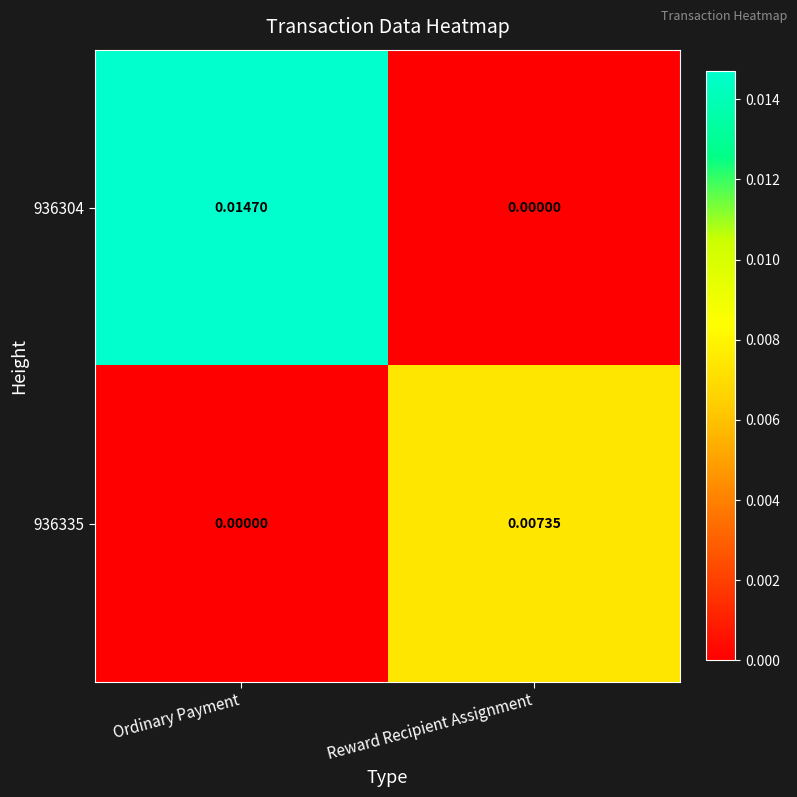

Count the number of categories in the chart.

2